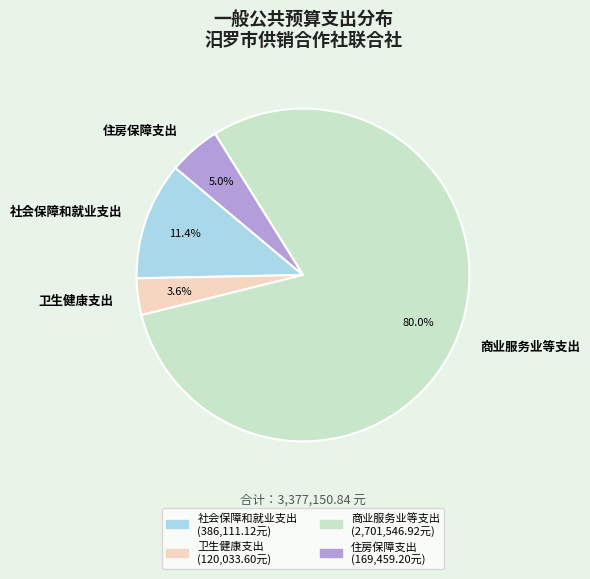

What is the largest slice in the pie chart?

商业服务业等支出